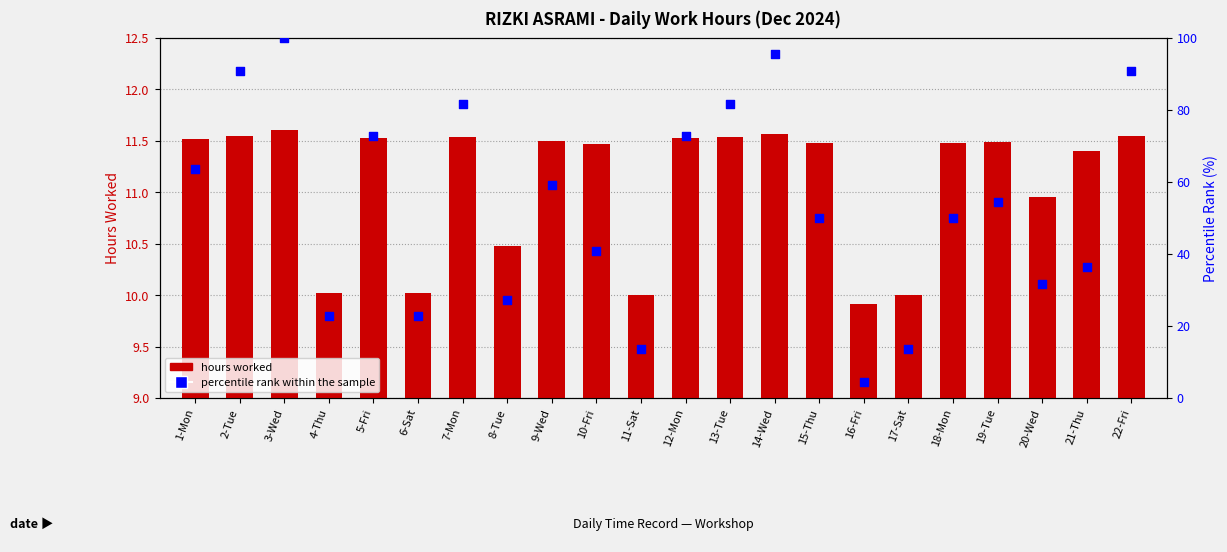

Which series reaches the minimum Y coordinate?

percentile rank within the sample